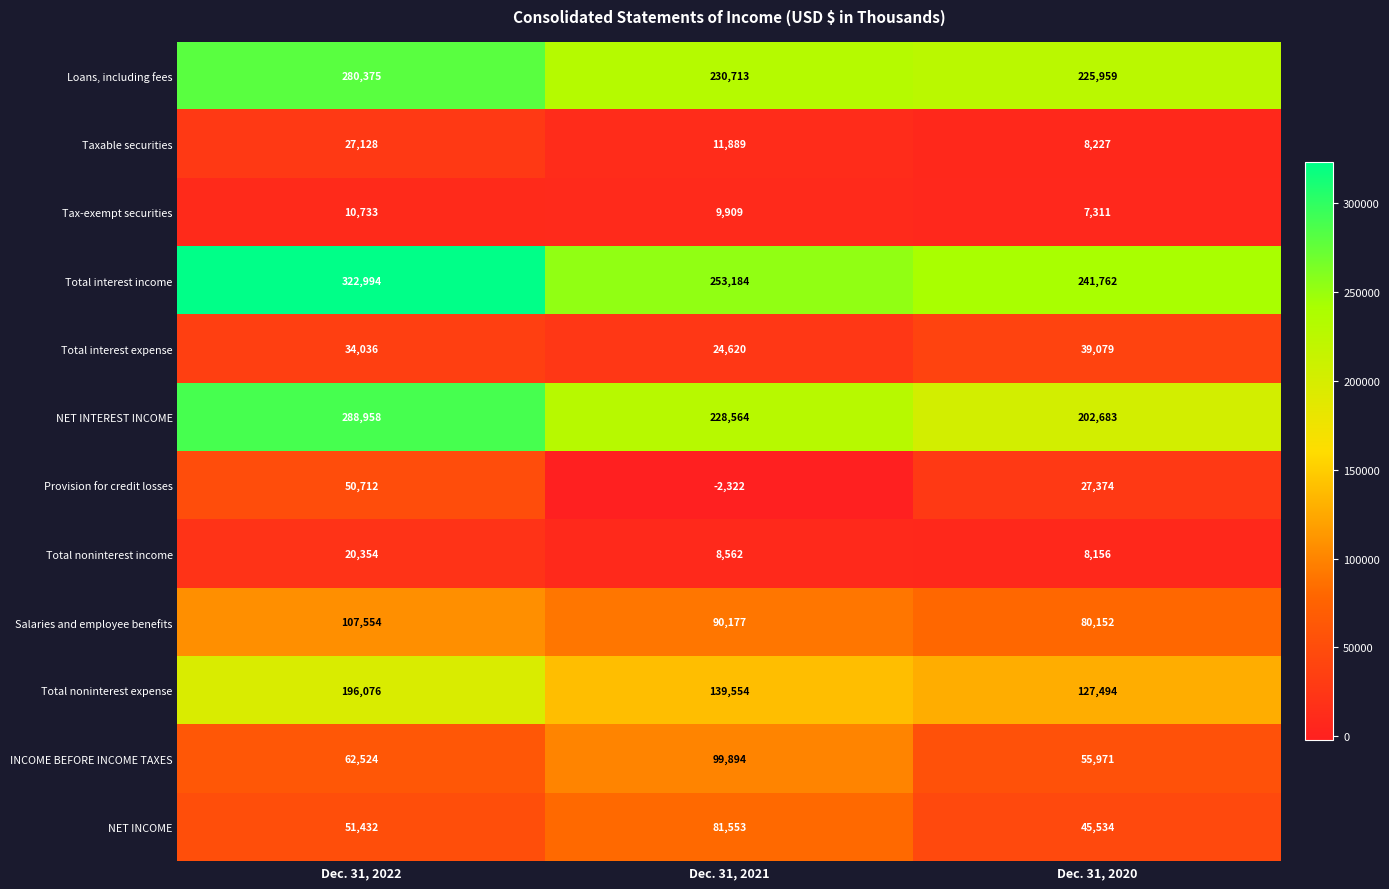

What is the difference between the maximum and minimum values in the Provision for credit losses series?

53034